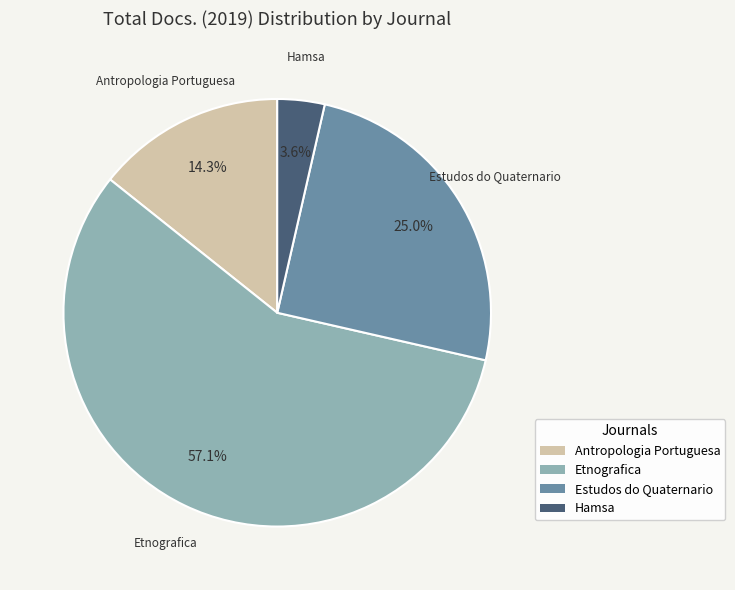

To the nearest percent, what is the difference between the largest and smallest slice percentages?

54%